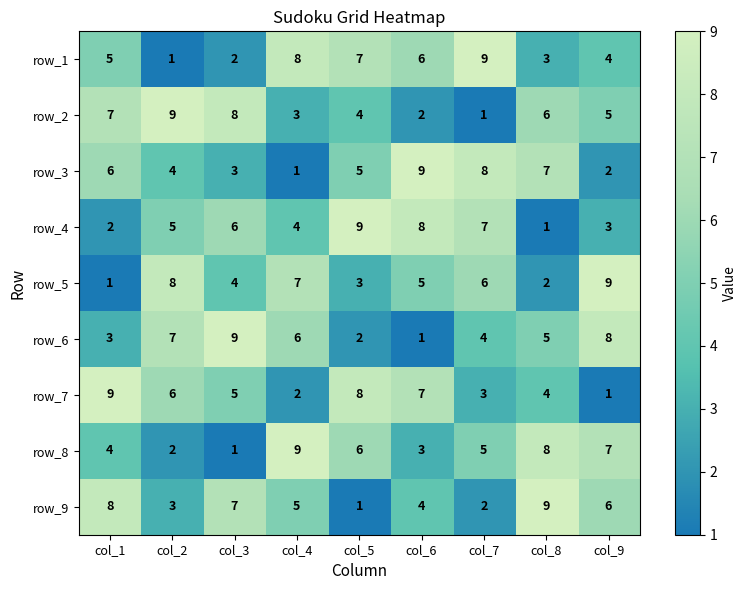

Where is row_5 nearest to the value 5?

col_6